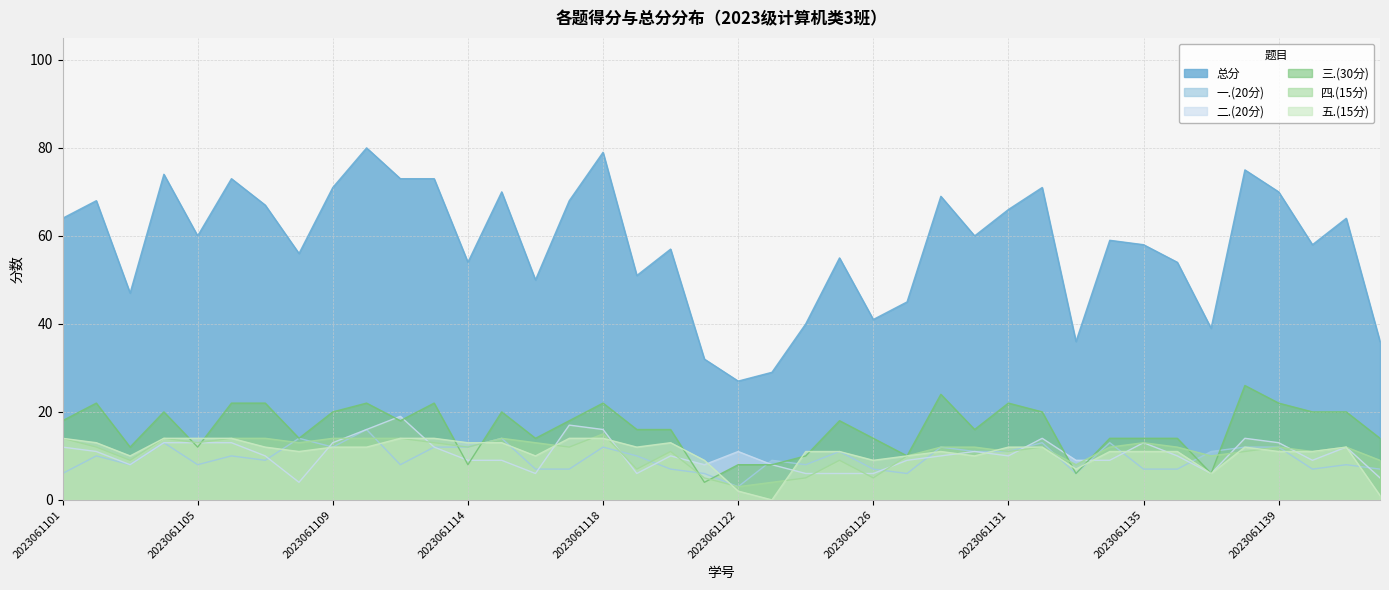

How many times do 一.(20分) and 二.(20分) cross each other?

14